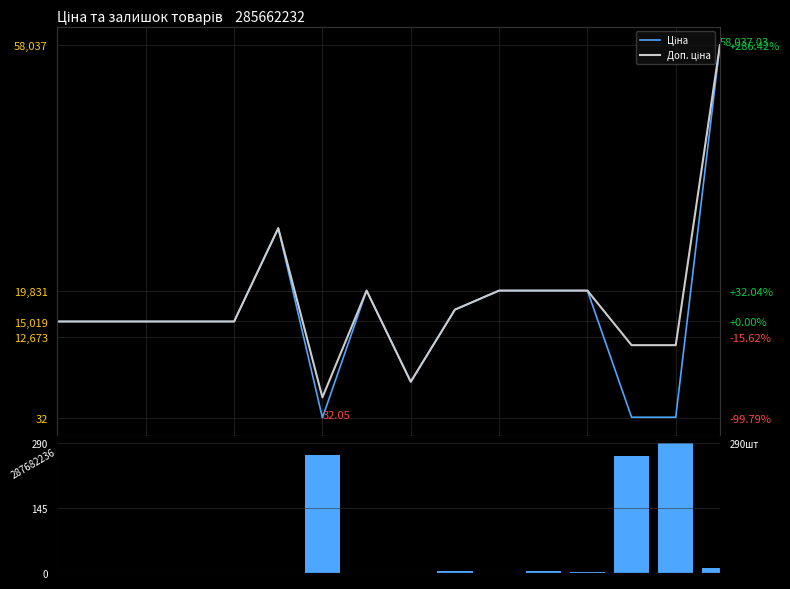

Read the Ціна value at 283972211.

32.0